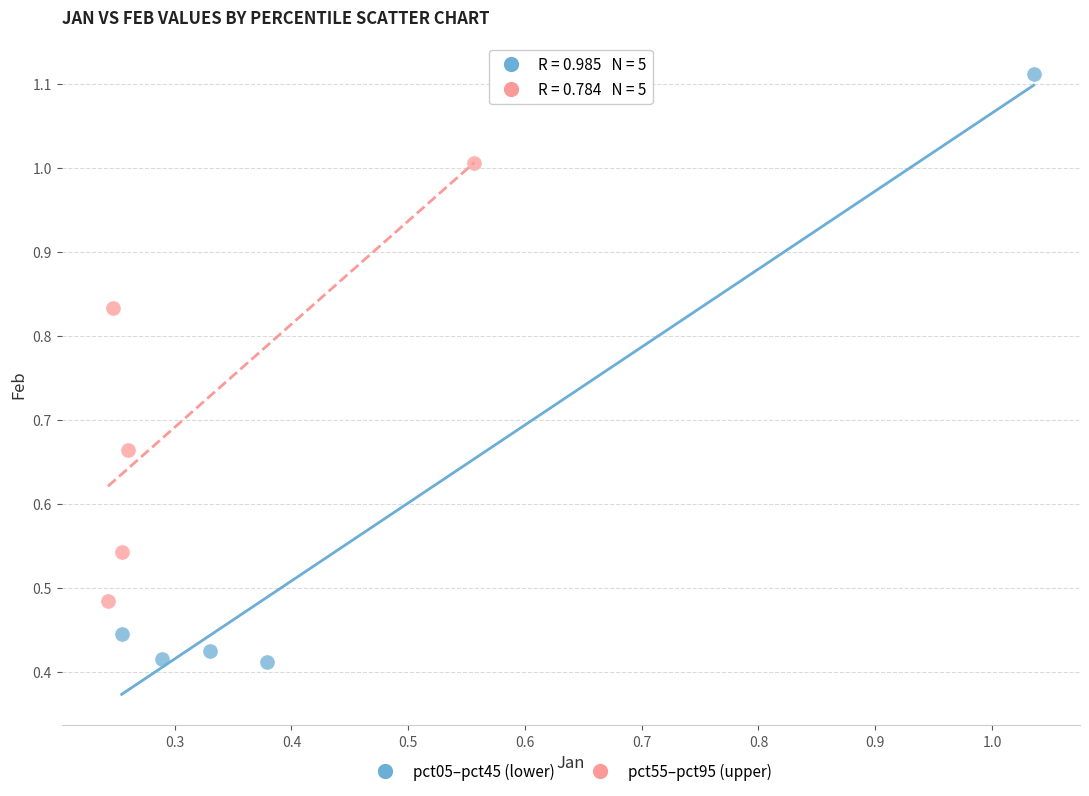

Which series reaches the maximum Y coordinate?

pct05–pct45 (lower)